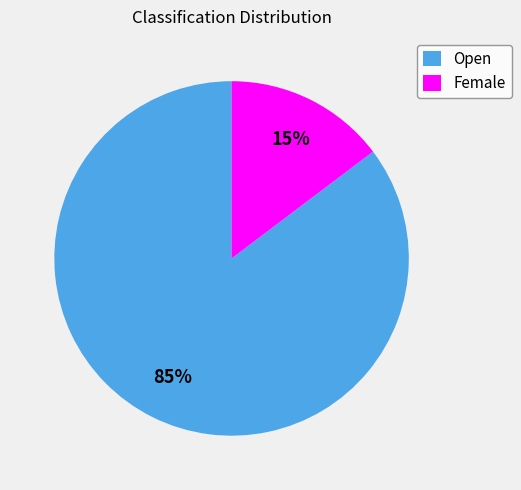

To the nearest percent, what is the combined percentage of Open and Female?

100%